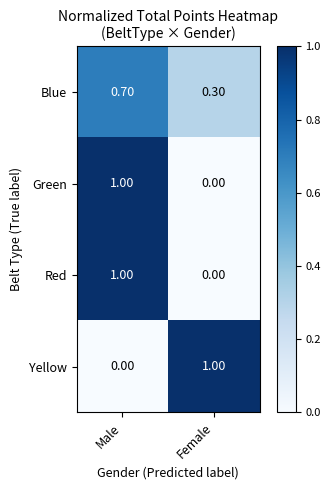

How many series are shown in this chart?

4